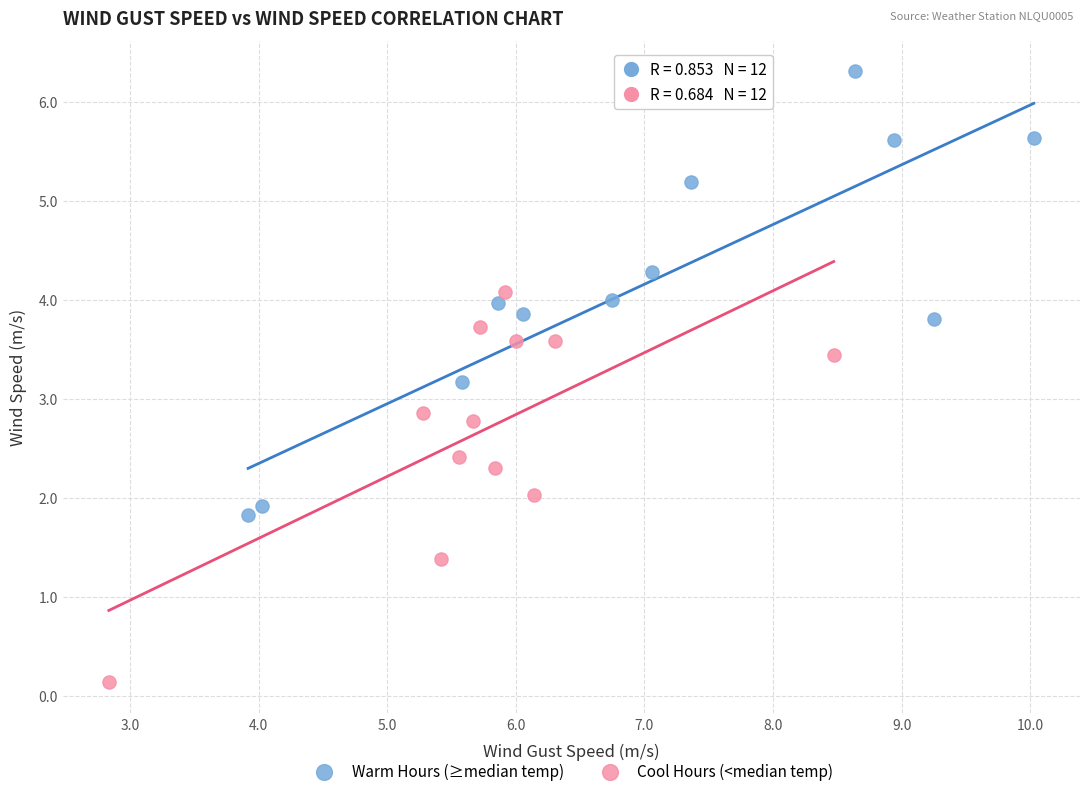

Which series reaches the maximum Y coordinate?

Warm Hours (≥median temp)